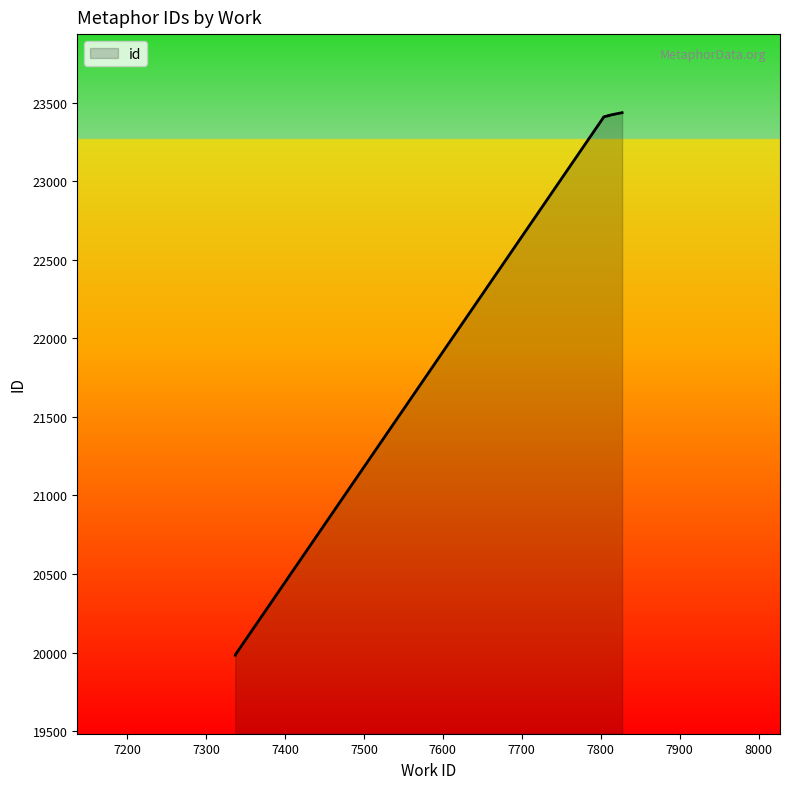

What is the ratio of the value at 7810 to the value at 7827?

1.0